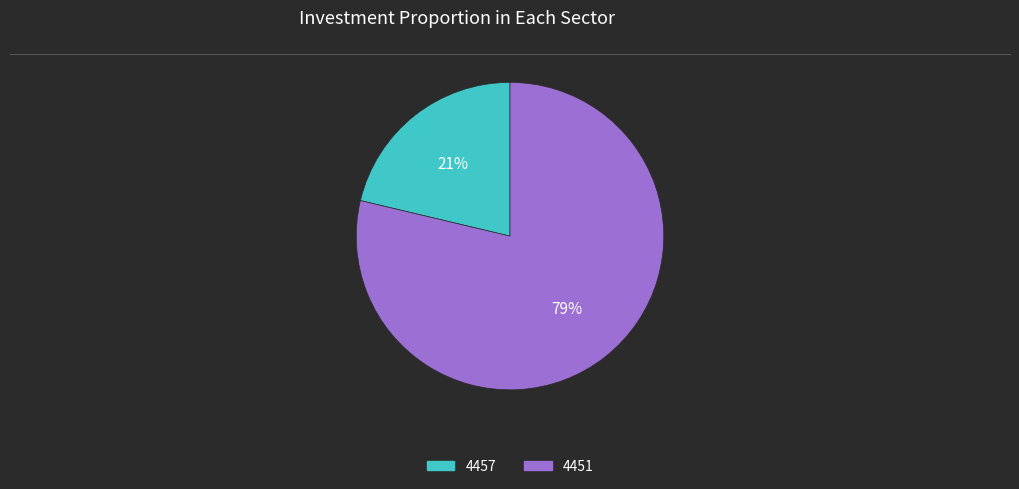

Is it true that 4457 is 21% of the pie?

True